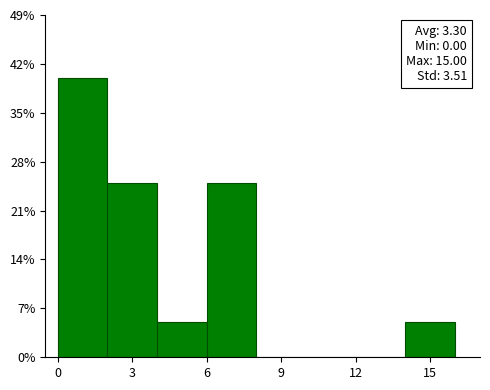

Which range on the x-axis has the tallest bar?

0 to 2